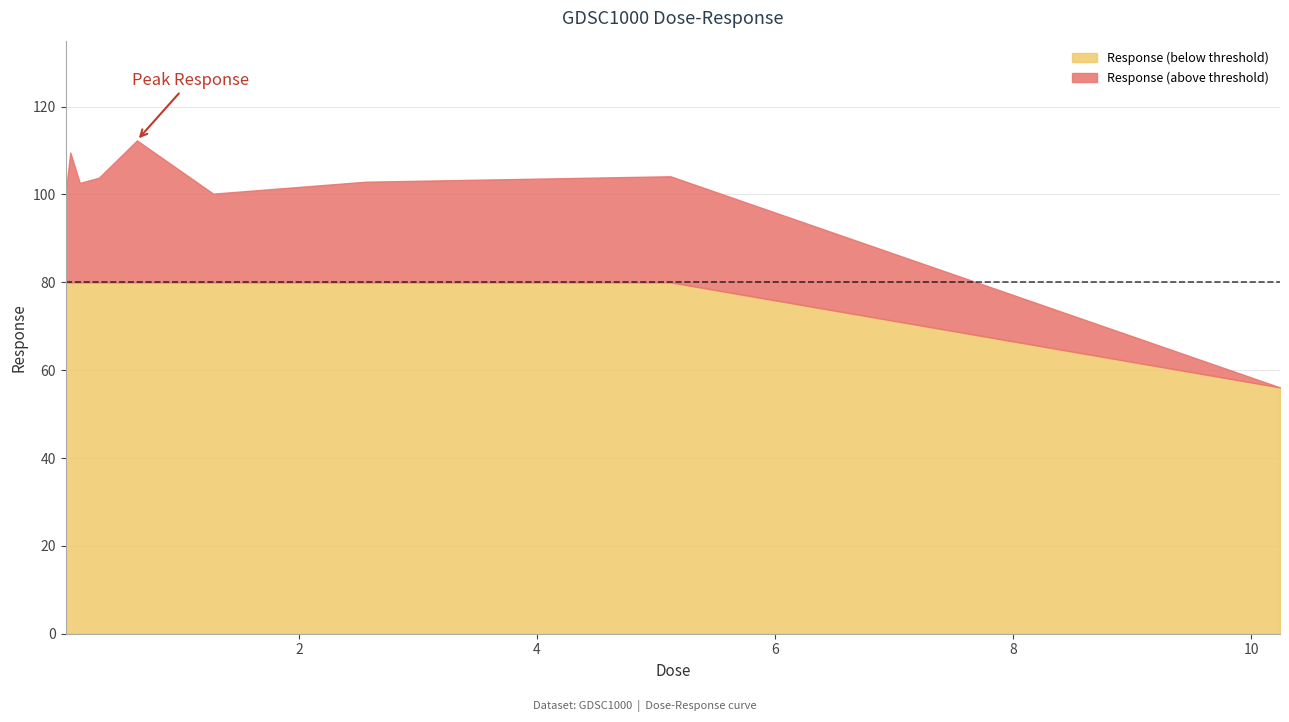

Is it true that the value at 0.08 is 36.1?

False